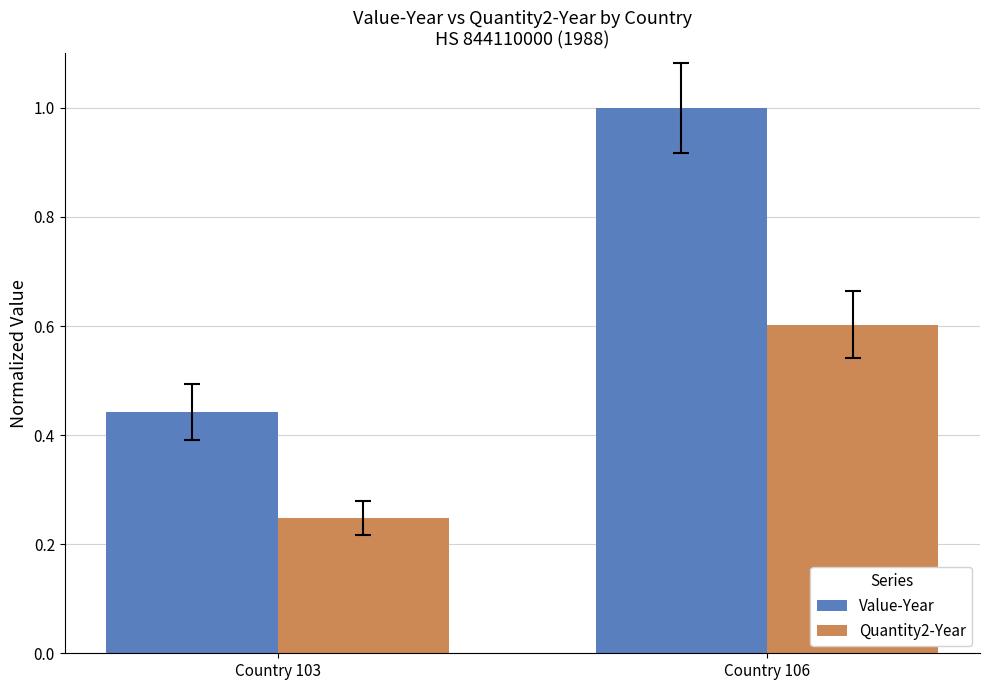

Is the value of Quantity2-Year at Country 106 greater than the value of Value-Year at Country 103?

Yes